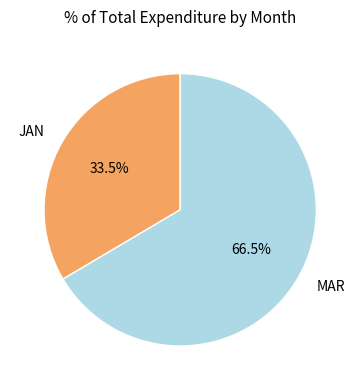

How many slices are in this pie chart?

2